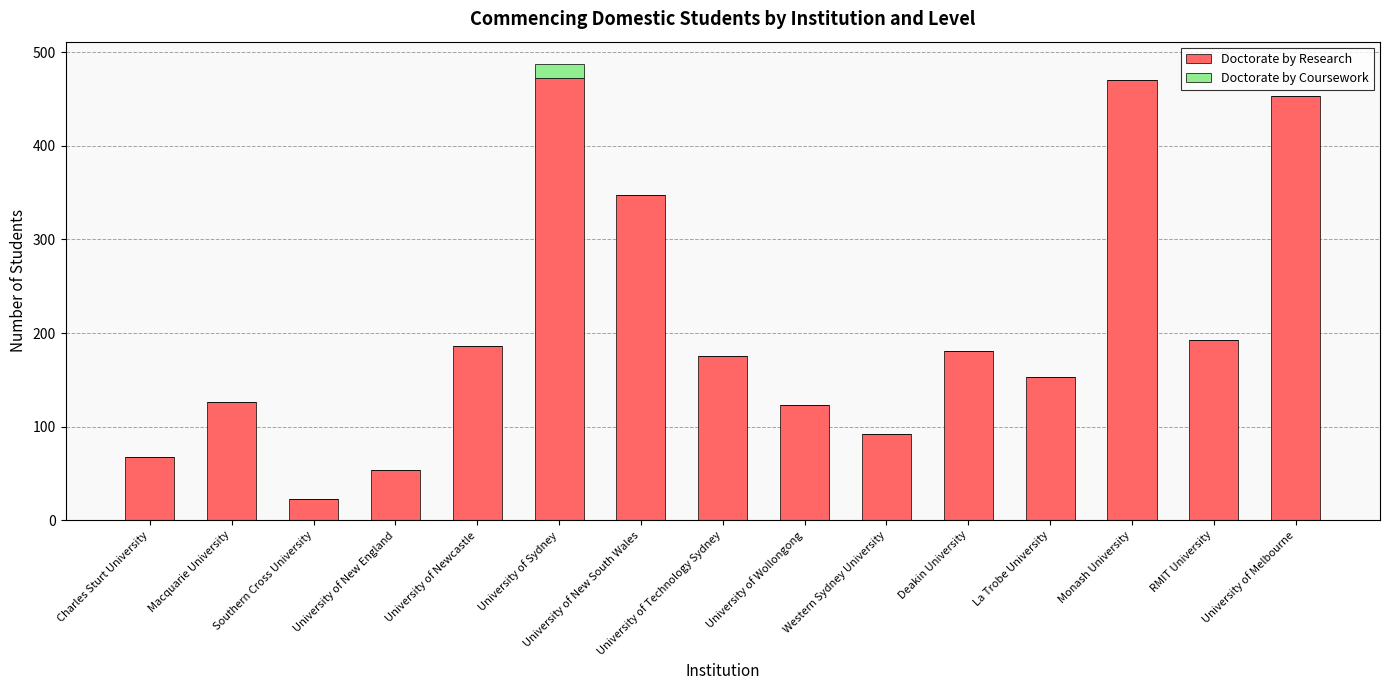

True or false: Doctorate by Research has a value of 75 at La Trobe University.

False